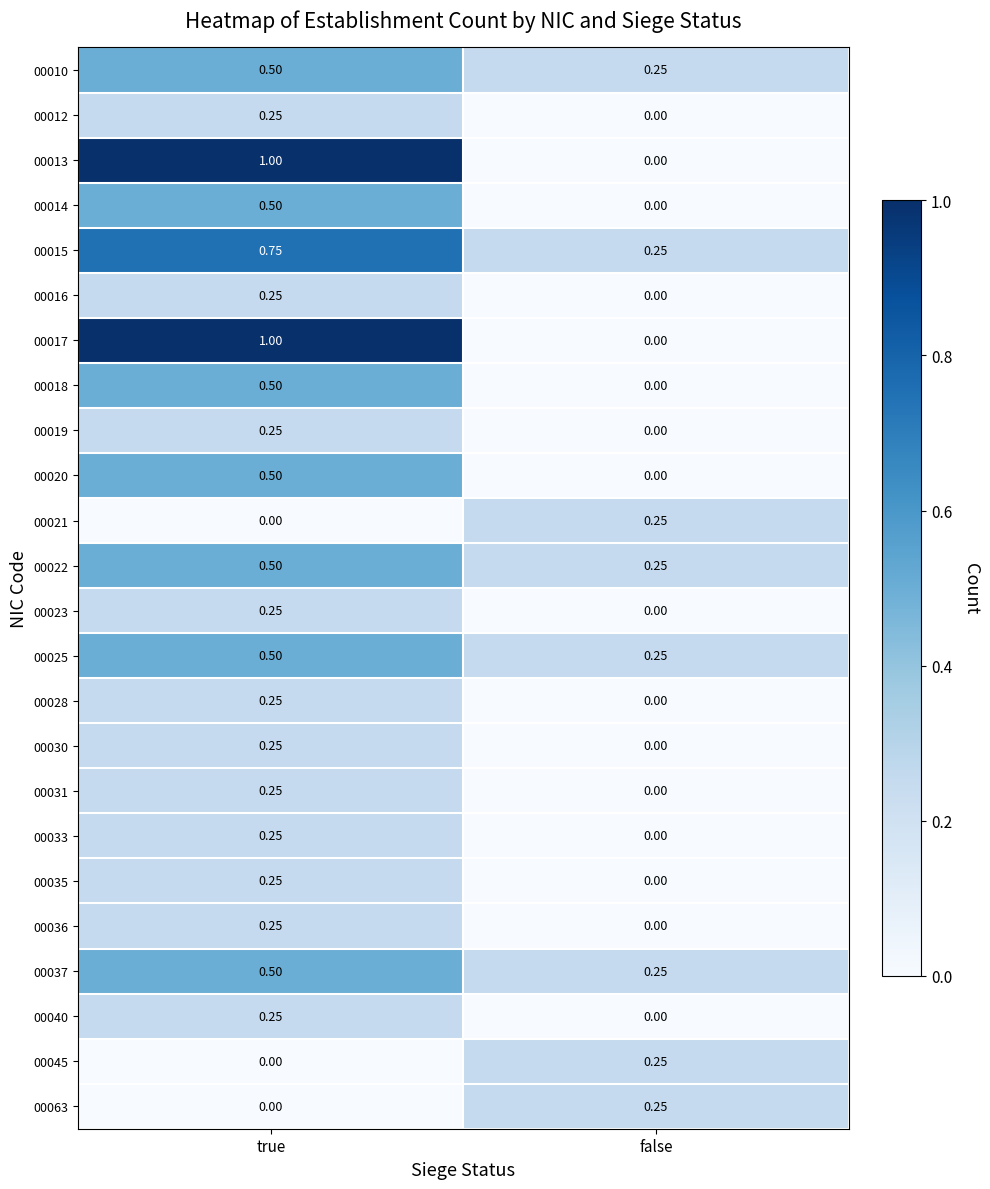

What is the difference between the highest and lowest values at true?

1.0